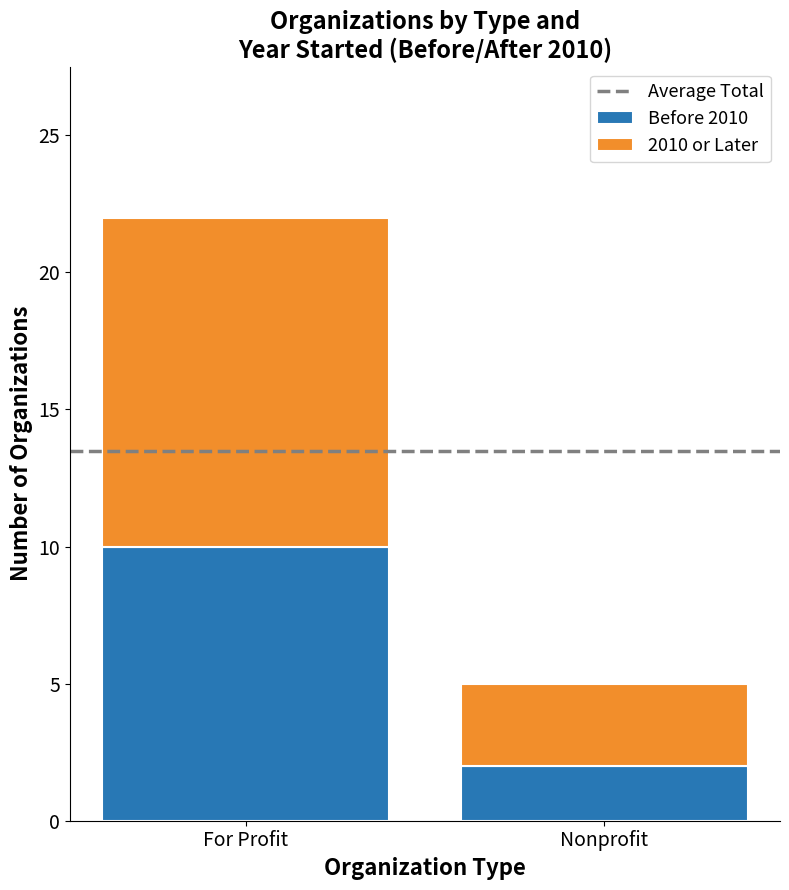

What is the maximum value for Before 2010?

10